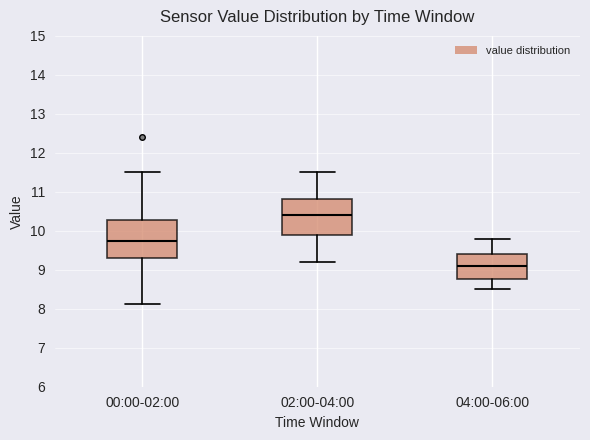

Reading left to right, read every box against the y-axis: the position of its median line, the range the box covers, and the ends of its whiskers. The values are not printed on the chart, so give them approximately, as read against the axis.

00:00-02:00: median 9.8, box 9.3 to 10.3, whiskers 8.1 to 11.5
02:00-04:00: median 10.4, box 9.9 to 10.8, whiskers 9.2 to 11.5
04:00-06:00: median 9.1, box 8.8 to 9.4, whiskers 8.5 to 9.8